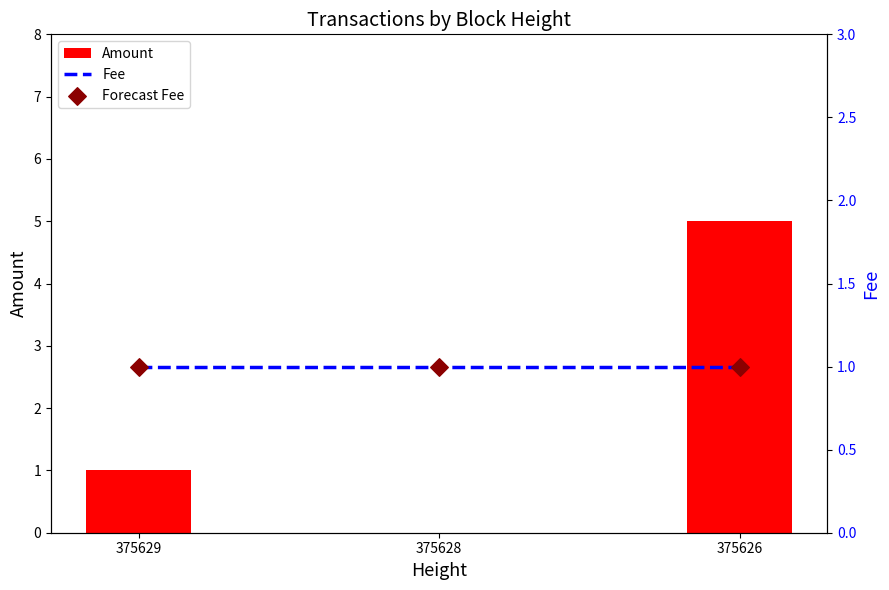

Which series has the largest Y range (max minus min)?

Amount